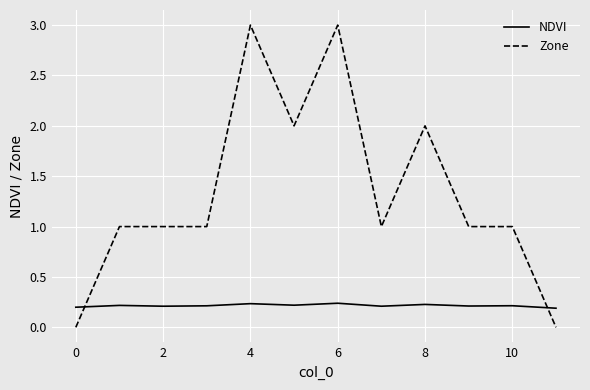

How many categories are shown in the chart?

12